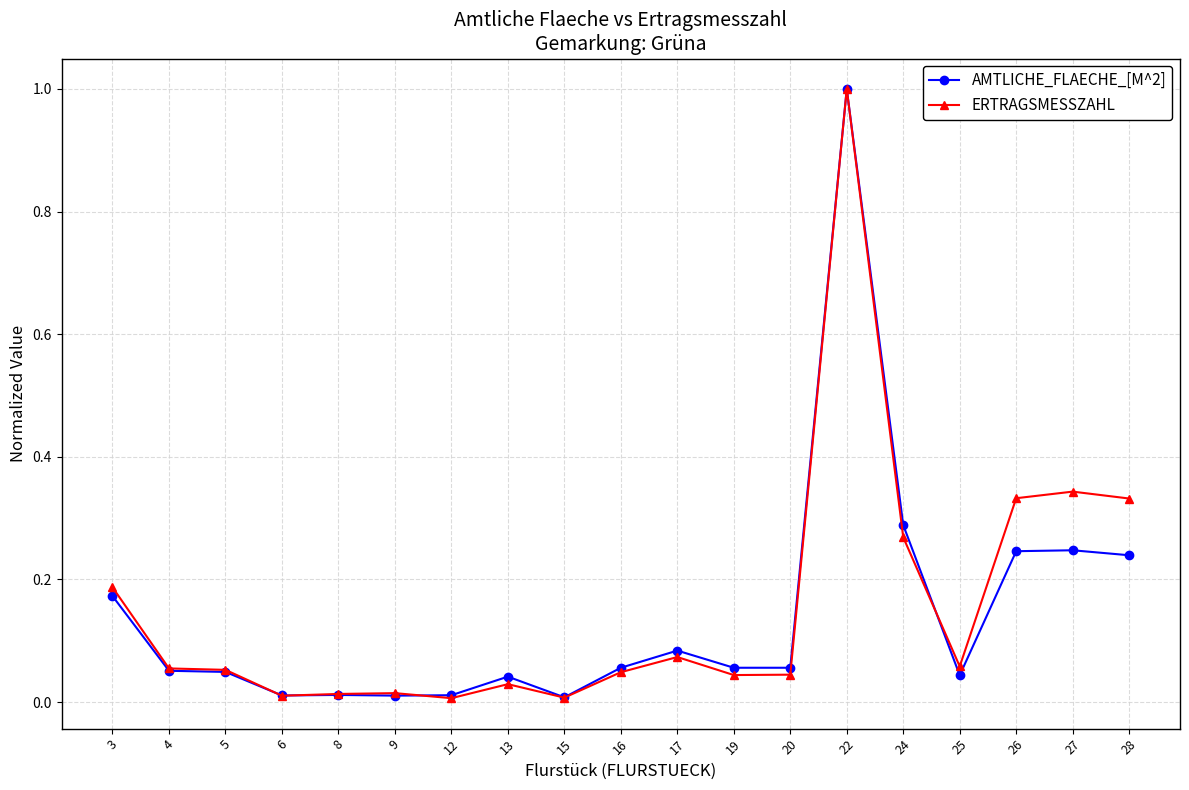

Which series ends up on top after the final intersection of AMTLICHE_FLAECHE_[M^2] and ERTRAGSMESSZAHL?

ERTRAGSMESSZAHL